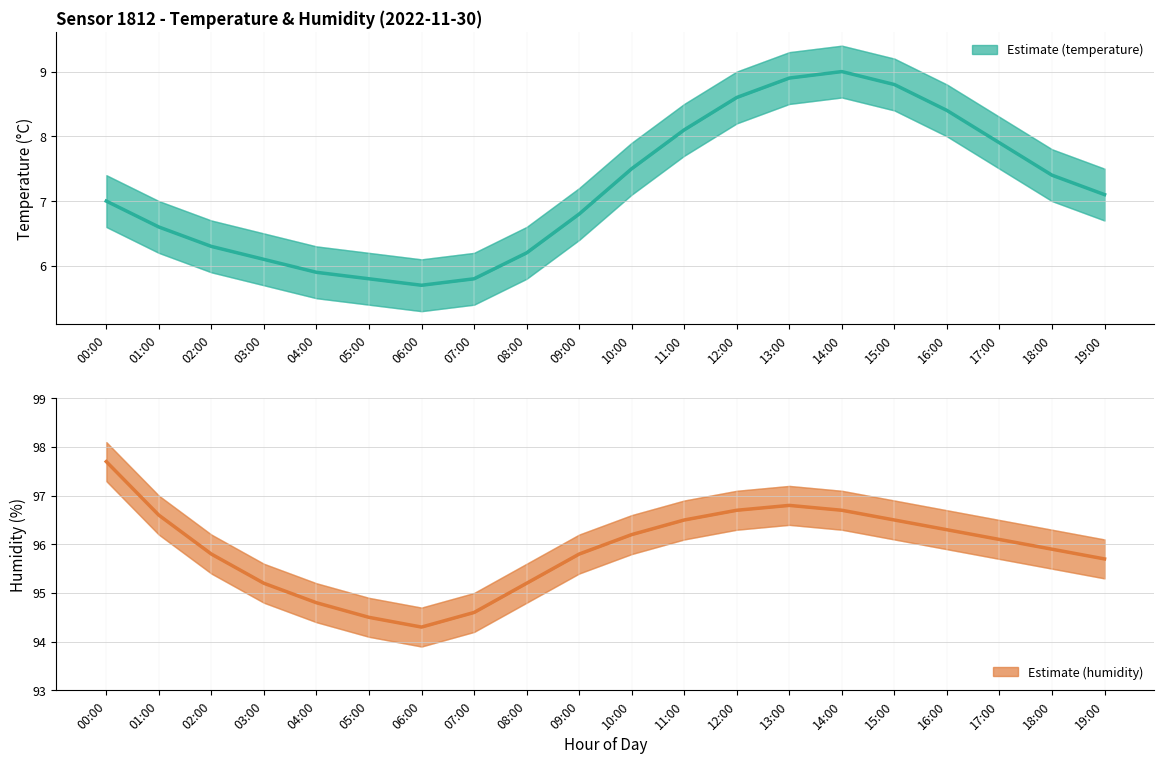

True or false: temperature has more than 0 interior local peaks.

True